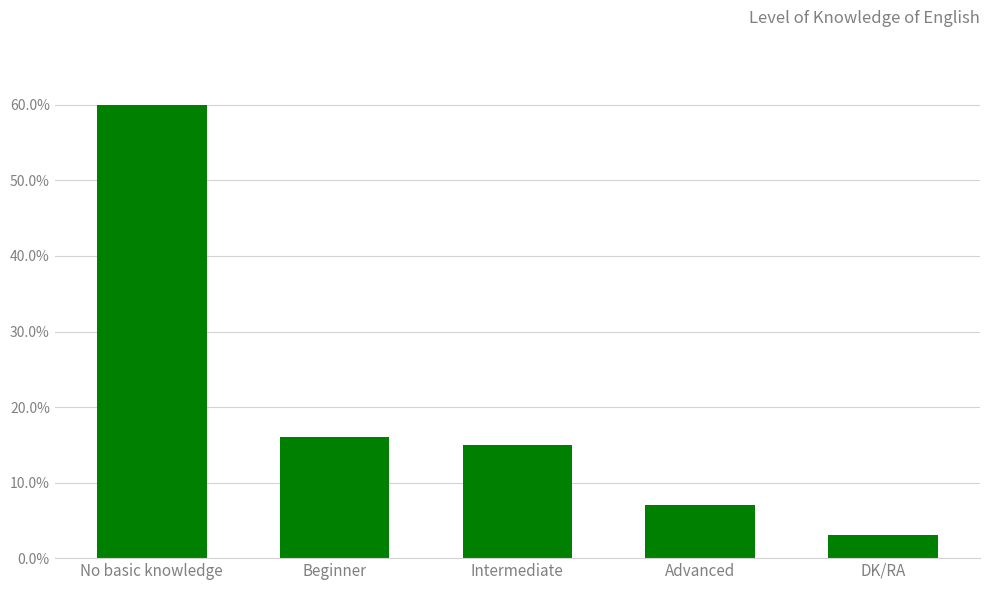

At which category does the chart reach its minimum across all series?

DK/RA